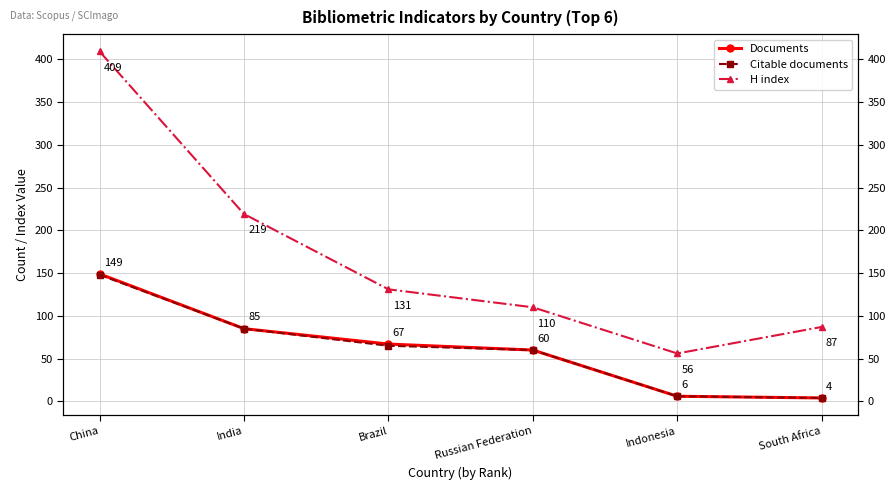

True or false: Citable documents and Documents cross at least once.

False